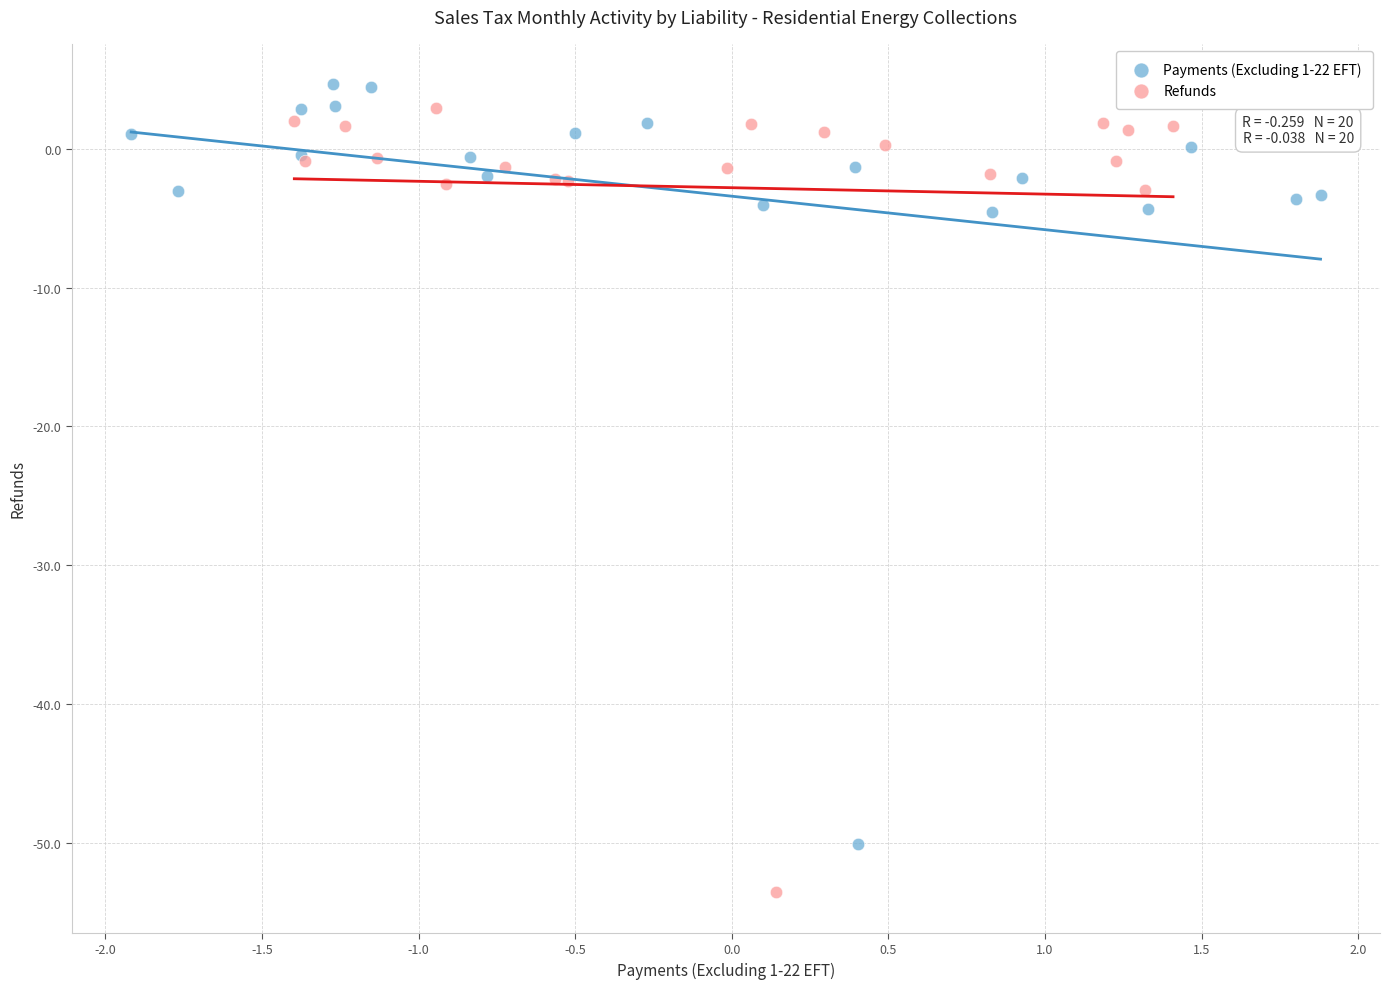

Which series has the widest spread of Y values?

Refunds